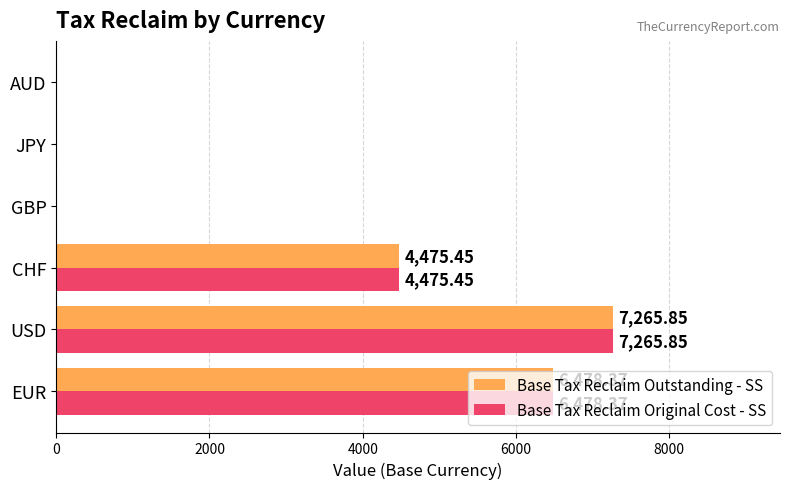

What is the total value across all series at CHF?

8950.9